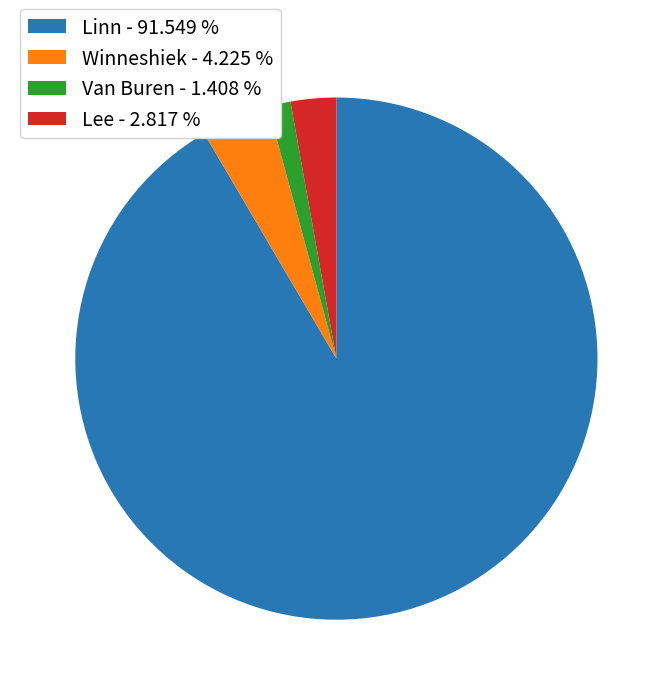

Combined, do Lee - 2.817 % and Winneshiek - 4.225 % account for over 50%?

No